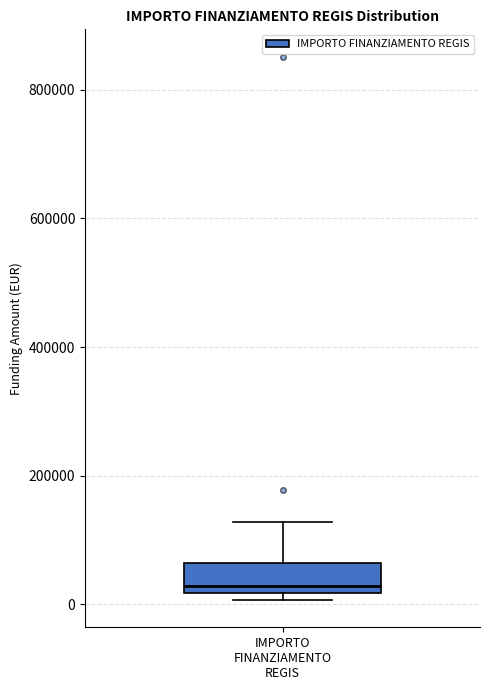

Read this box plot against the y-axis: the position of the median line, the range covered by the box, and the ends of both whiskers. The values are not printed on the chart, so give them approximately, as read against the axis.

median 20000 (just above the box's lower edge), box 20000 to 60000, whiskers 0 to 120000